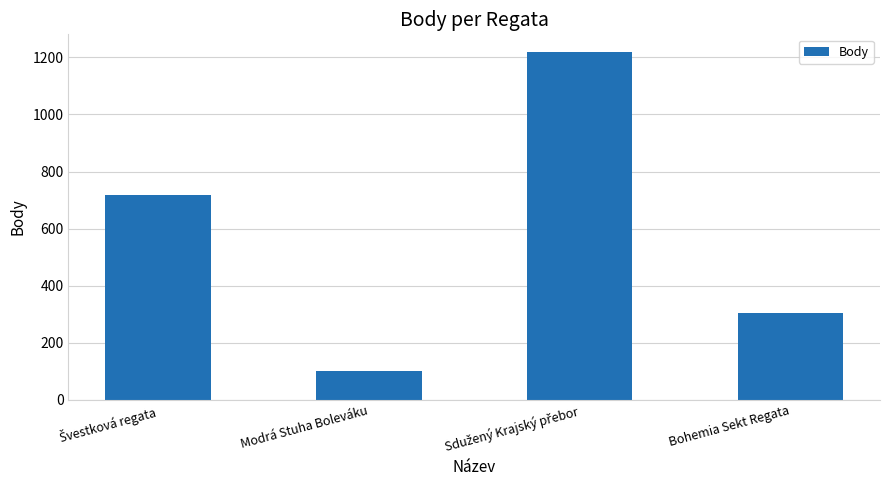

Does the chart contain any negative values?

No